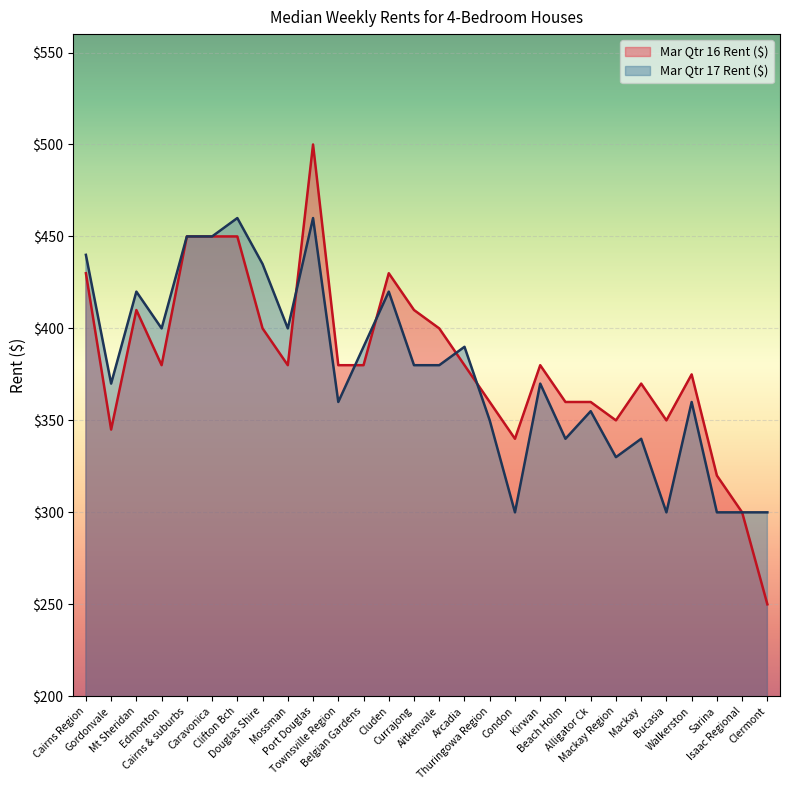

What position from the right is Gordonvale?

27